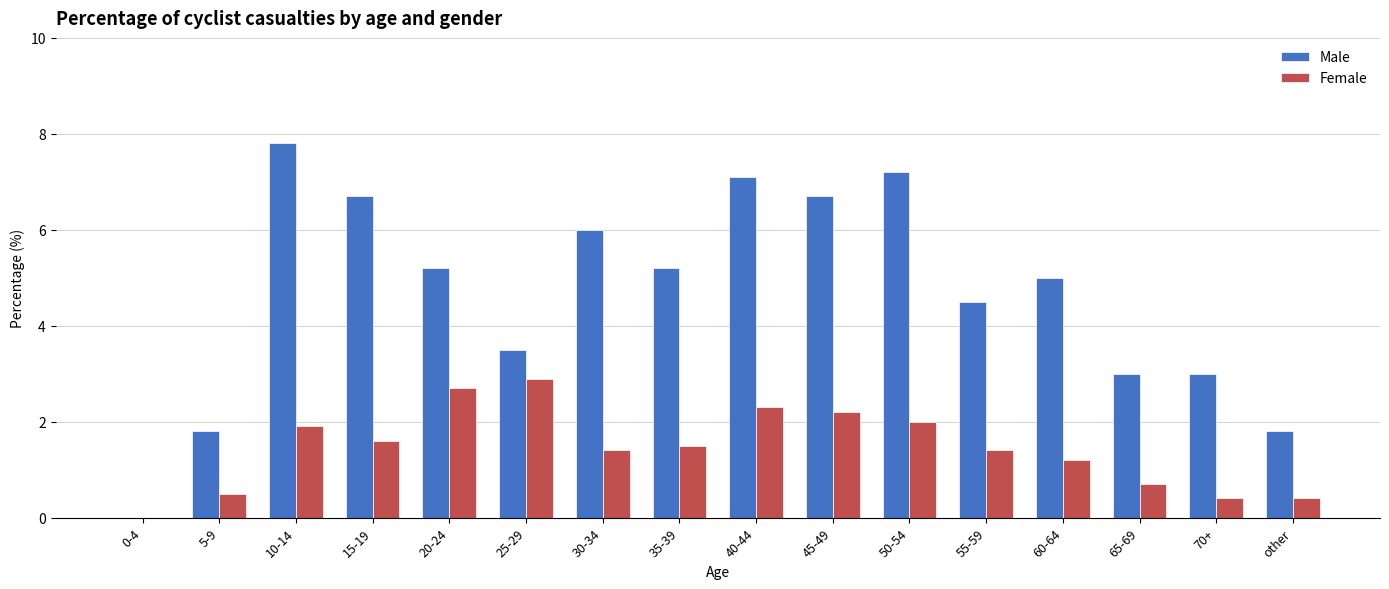

Between 10-14 and 55-59, which series saw the biggest shift?

Male